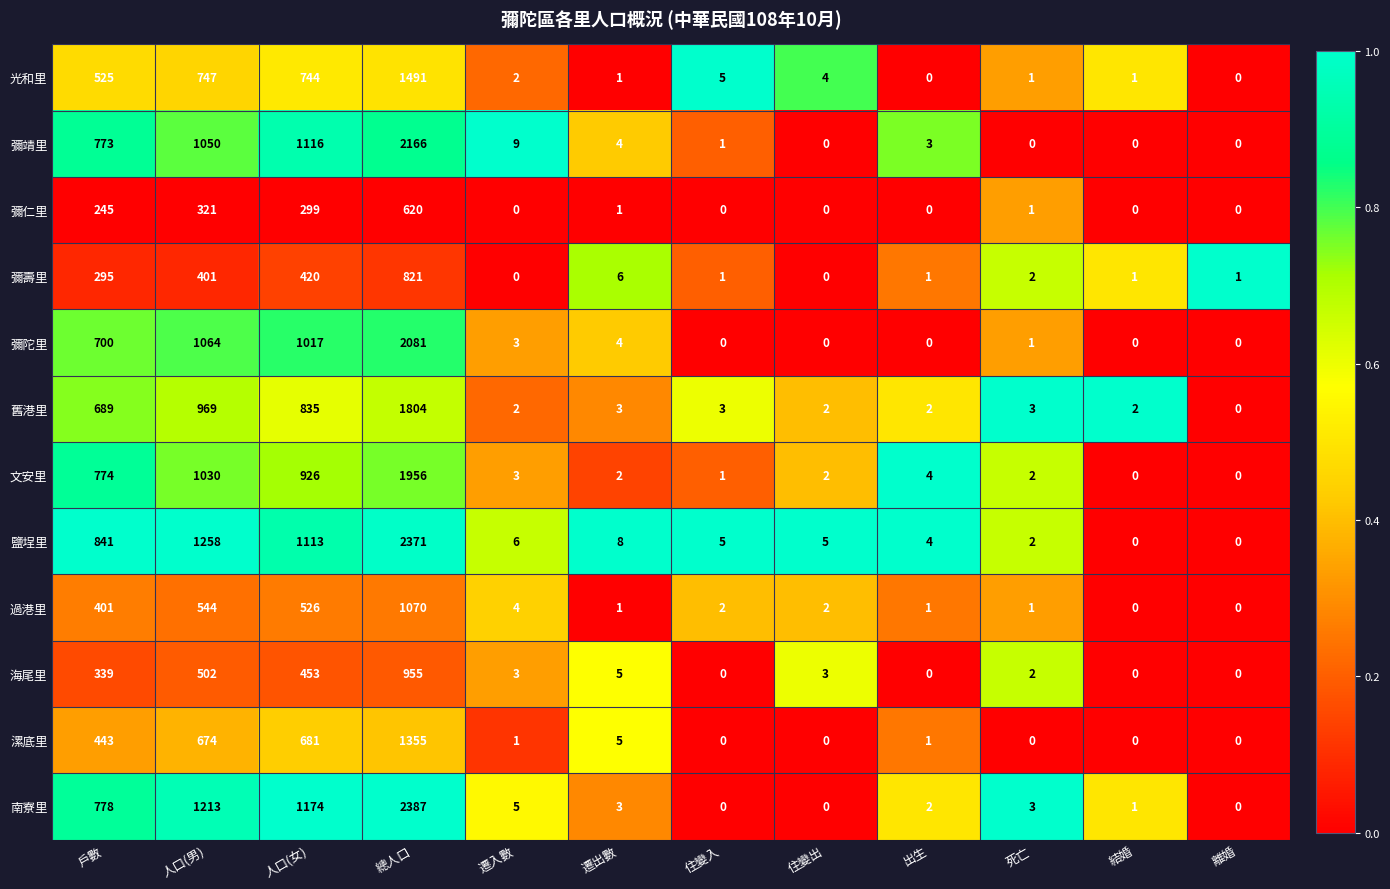

Where does the 彌陀里 series first go above 3?

戶數